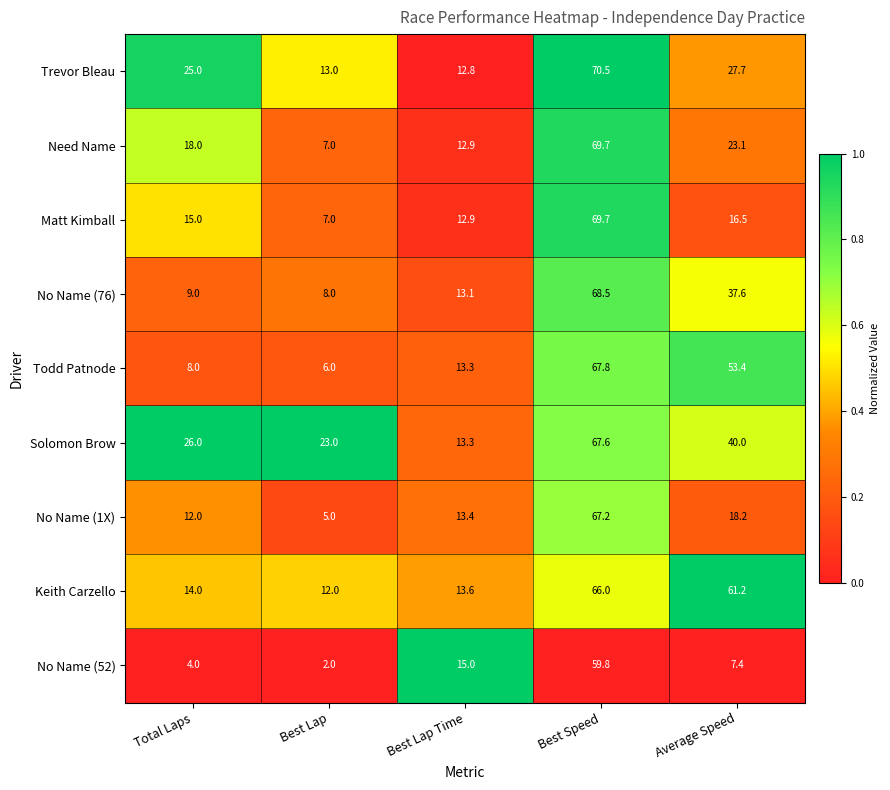

True or false: No Name (52) has a value of 2.0 at Best Lap.

True